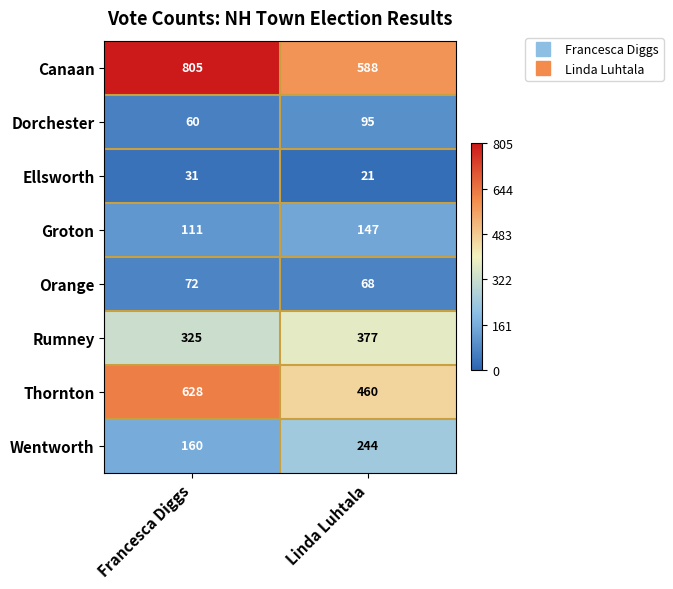

Which series has the largest total across all categories?

Canaan